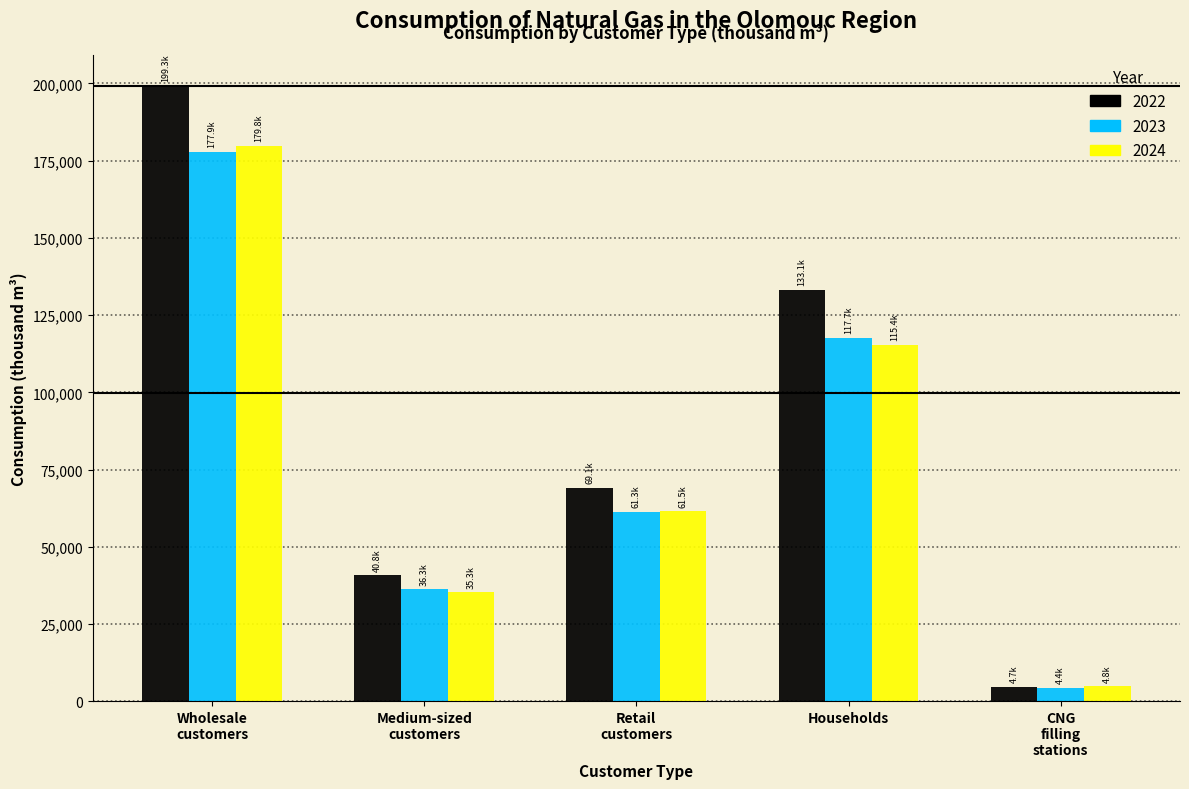

Reading left to right, transcribe all the data shown in this chart.

2022: 199285.3	40839.3	69120.5	133148.1	4739.5
2023: 177911.5	36274.4	61301.5	117696.4	4439.0
2024: 179835.8	35276.9	61463.9	115425.3	4817.8